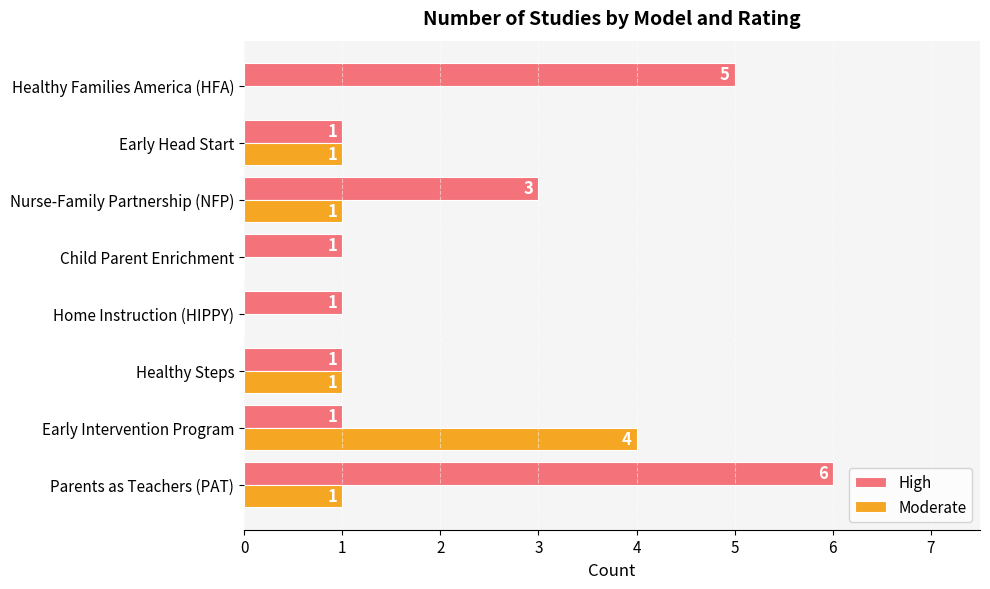

How many Moderate values are between 0 and 1?

7